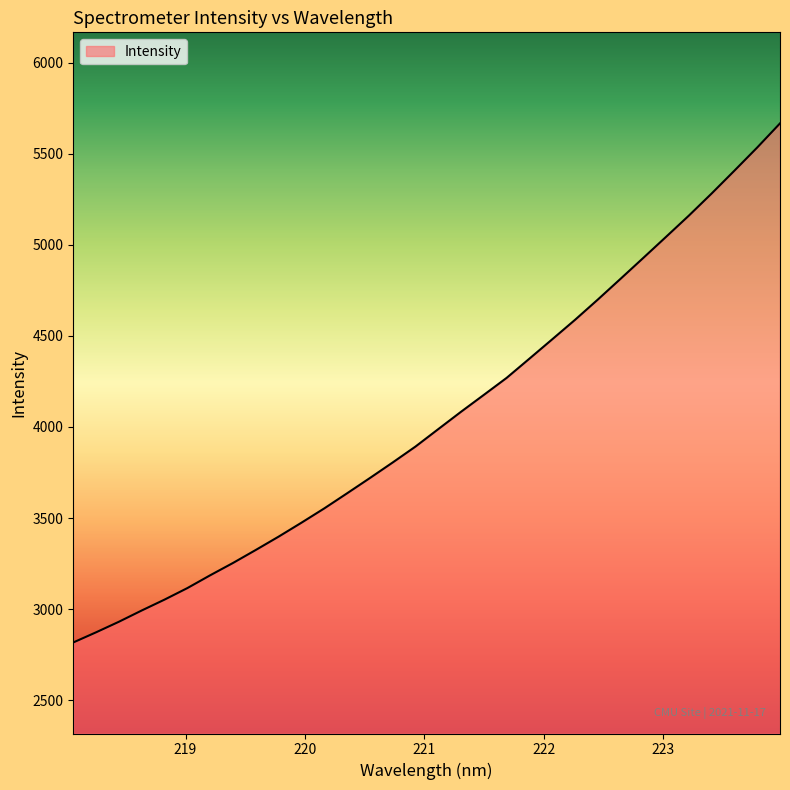

What is the difference between the maximum and minimum values?

2850.7